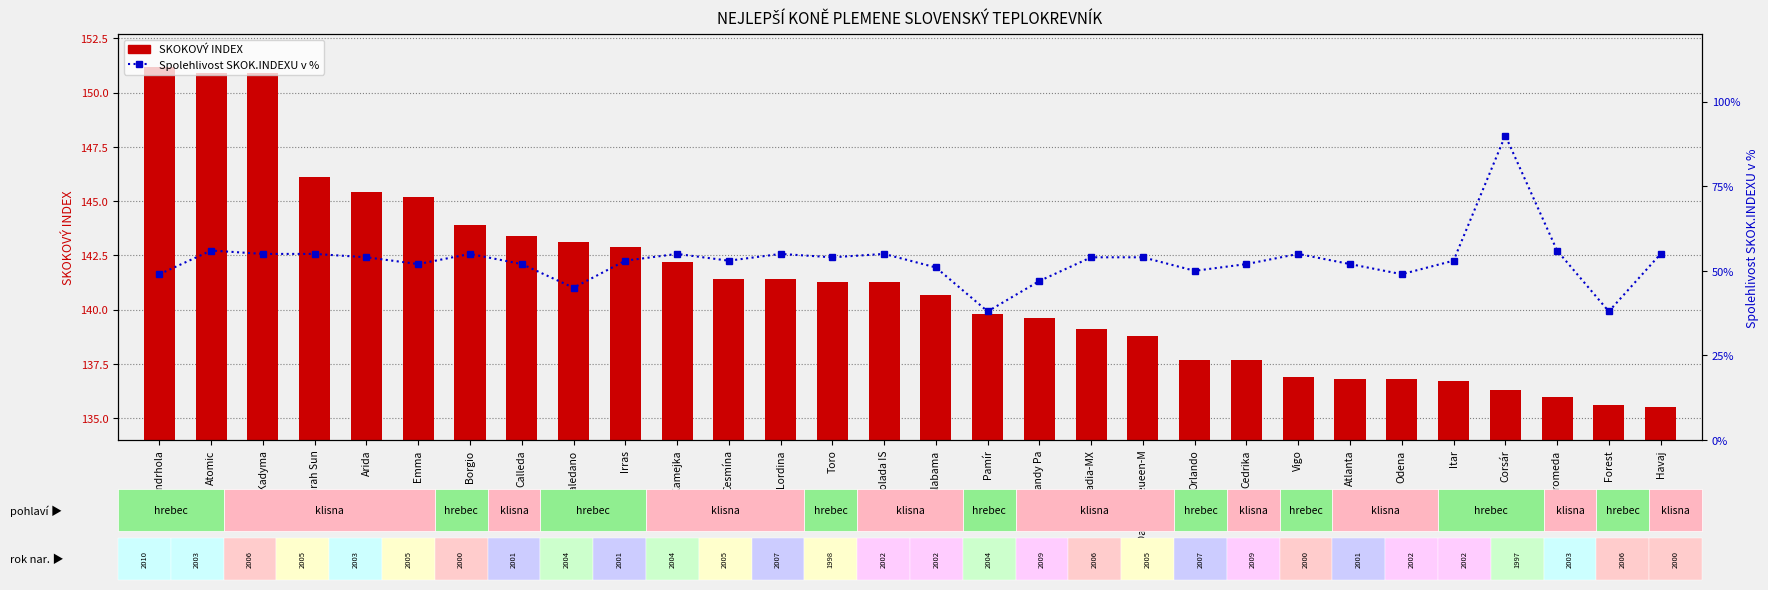

Is it true that Spolehlivost SKOK.INDEXU v % equals 55.0 at Kamejka?

True